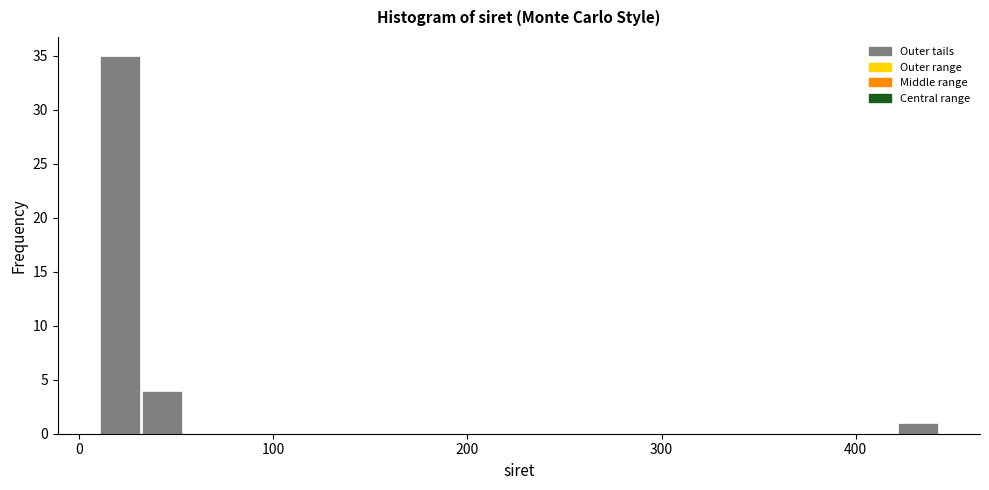

Around what value on the x-axis is the tallest bar? Give the approximate position of its centre, as read against the axis.

20